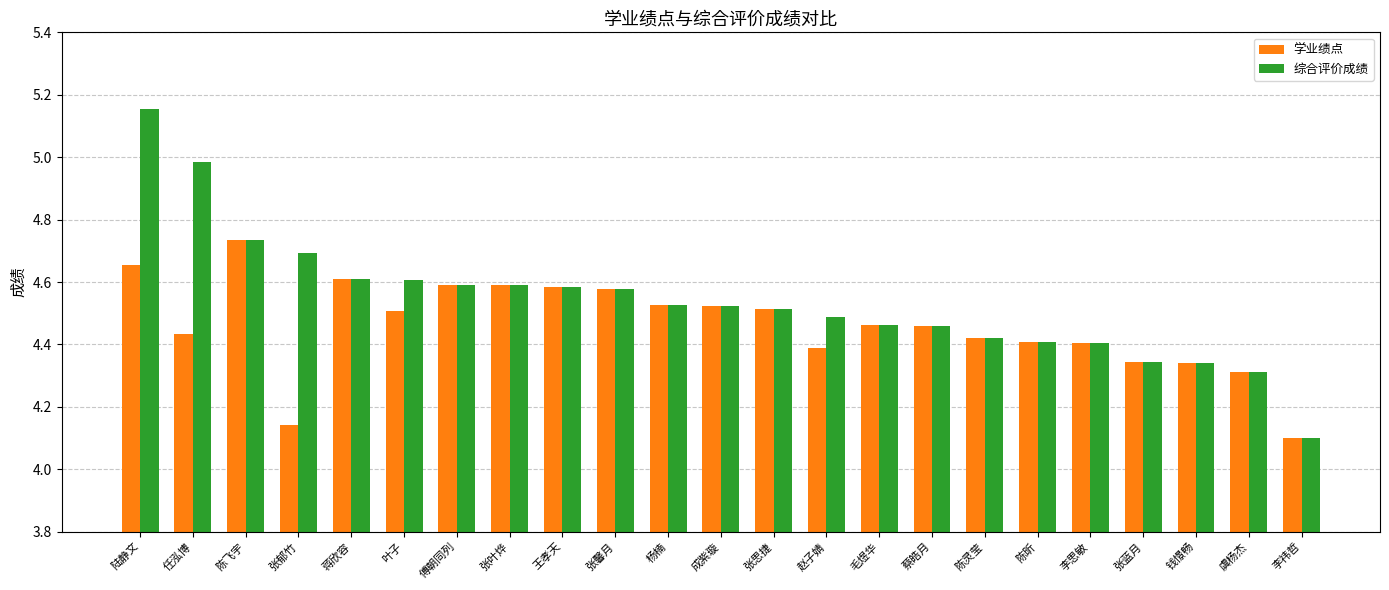

At which category is the sum across all series the highest?

陆静文